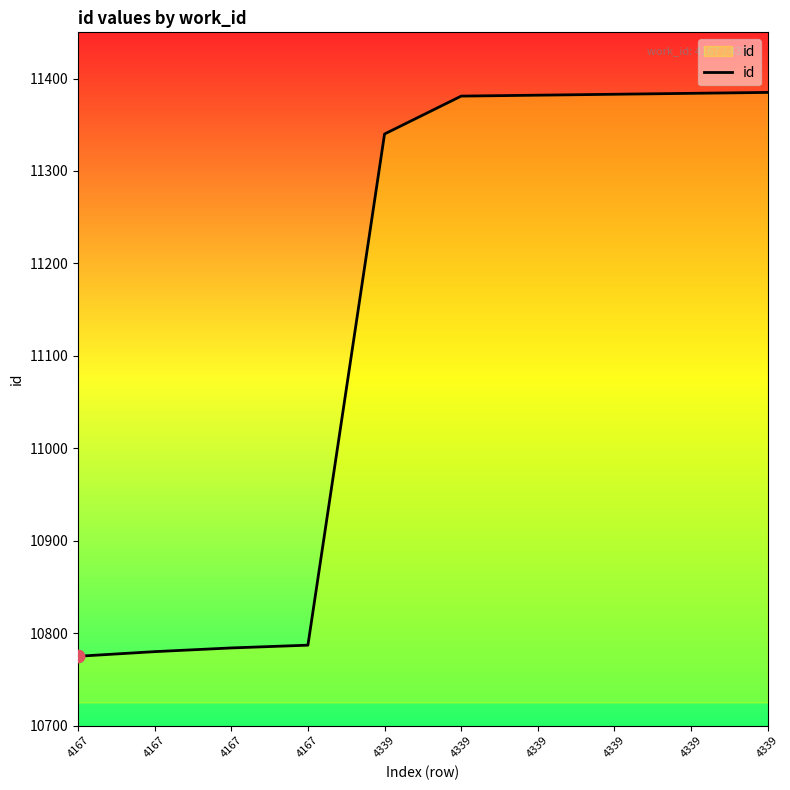

Is this an area chart (filled region under the line)?

Yes